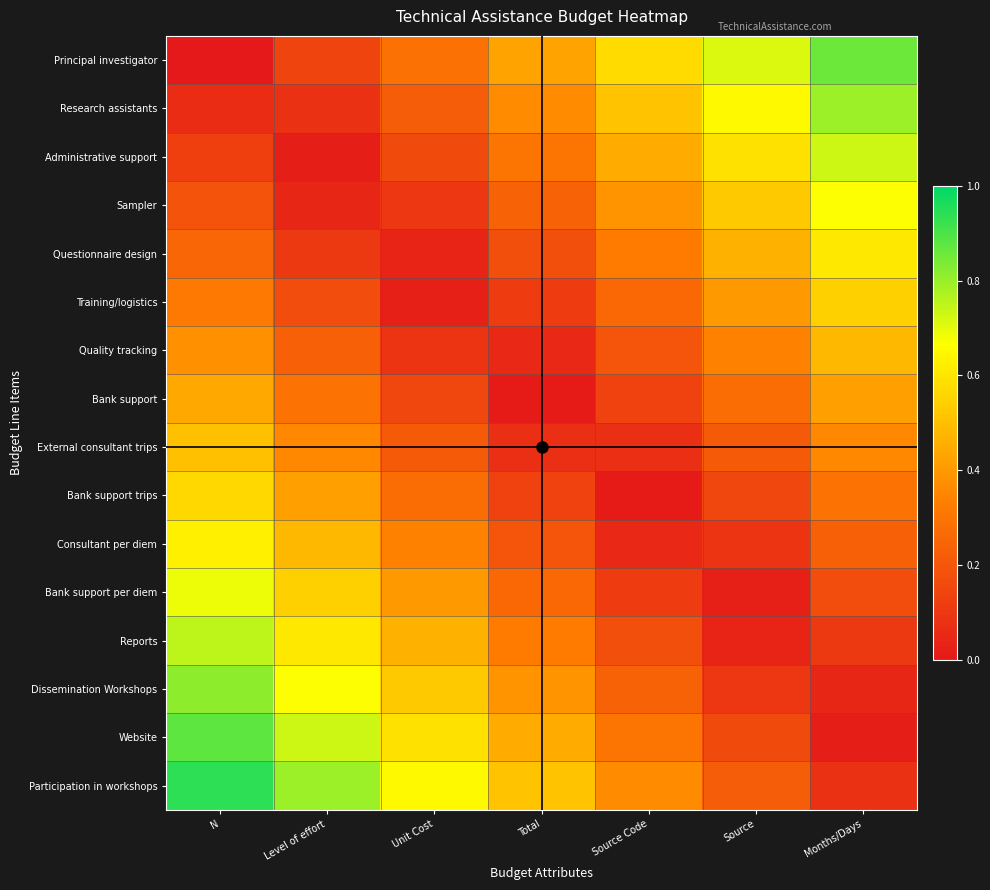

Which has a higher value, Source or Total?

Source